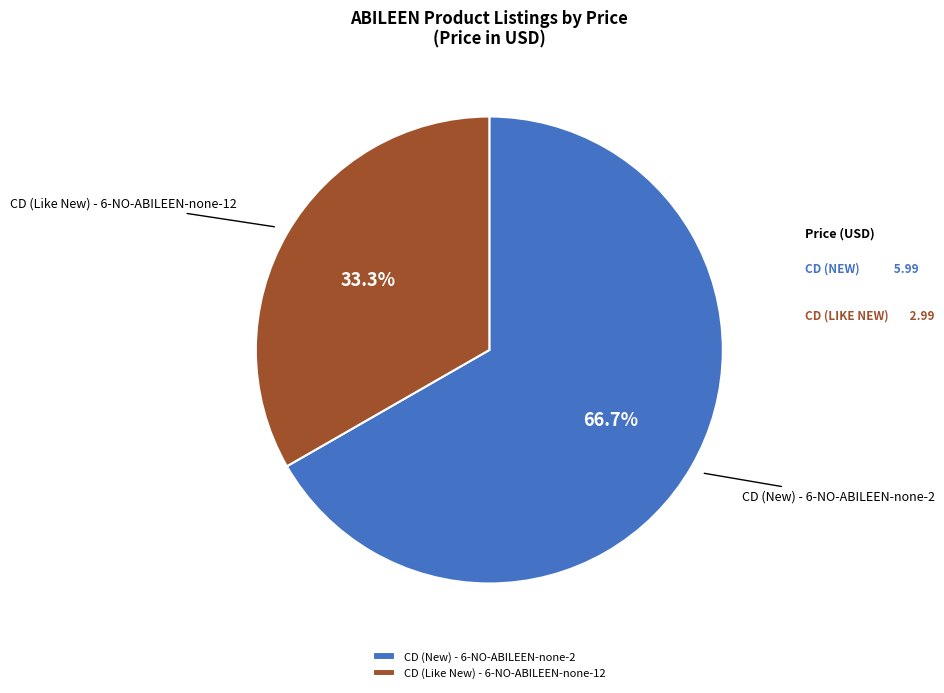

Approximately how many times larger is the value at CD (Like New) - 6-NO-ABILEEN-none-12 compared to CD (New) - 6-NO-ABILEEN-none-2?

0.5